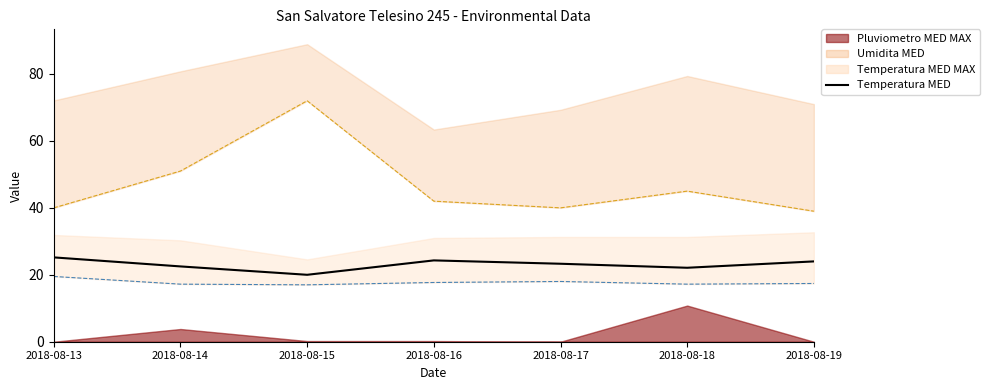

How many interior local peaks does the Temperatura MED MIN series have?

1